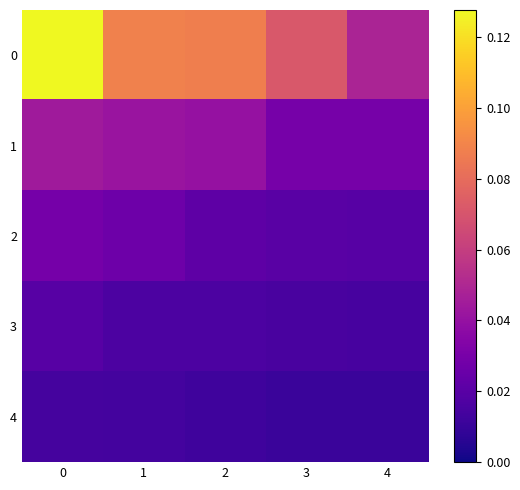

What is the spread (max minus min) of values at 3?

0.1